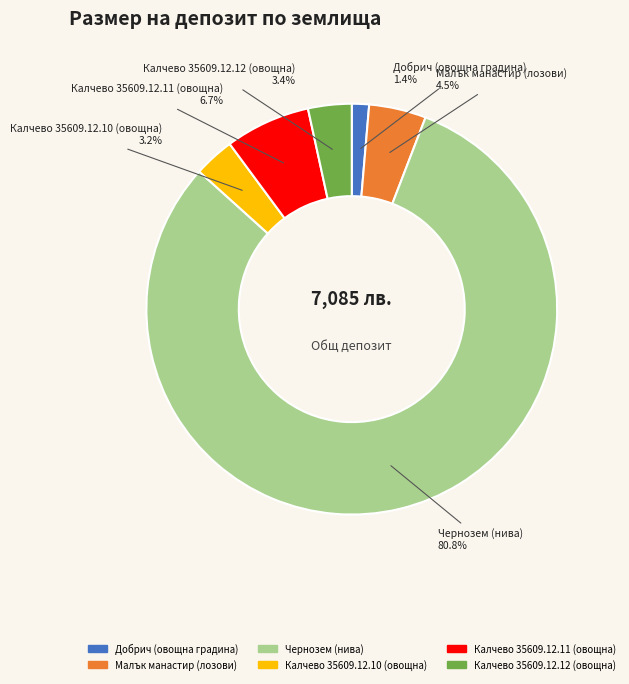

To the nearest percent, what is the combined percentage of Добрич (овощна градина) and Малък манастир (лозови)?

6%